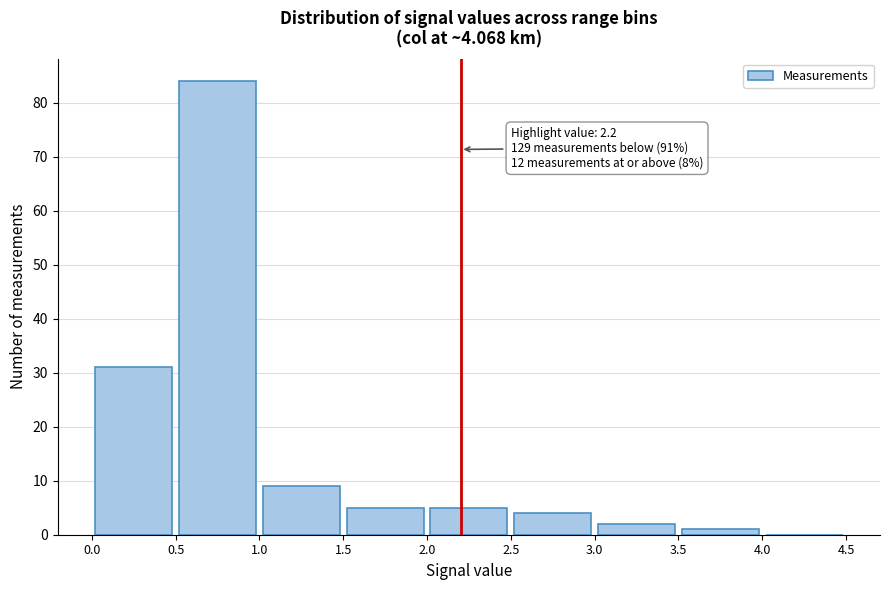

Over which range of the x-axis is the bar tallest?

0.5 to 1.0